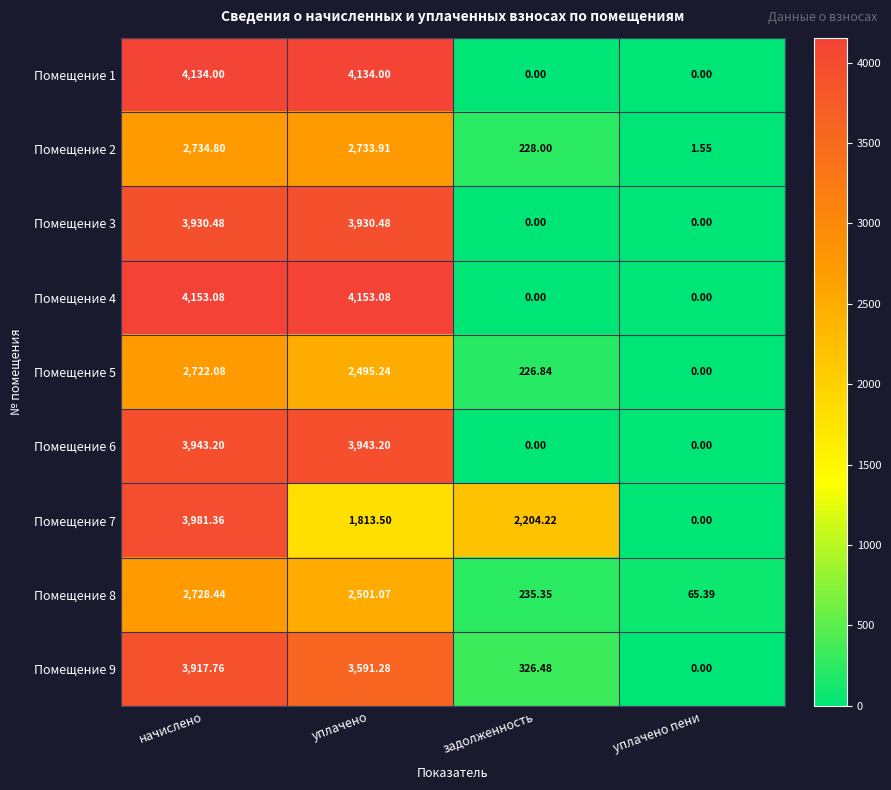

At which category is the sum across all series the highest?

начислено